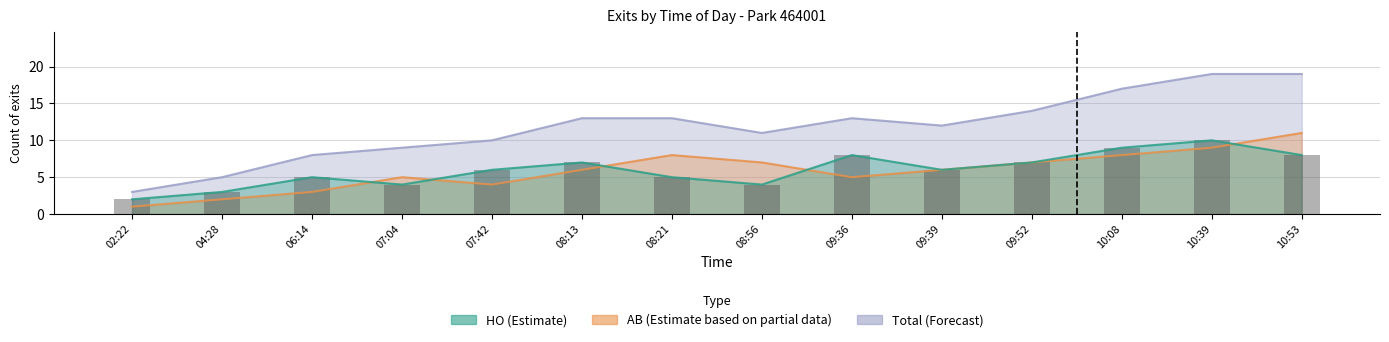

At which label does HO reach its peak?

10:39